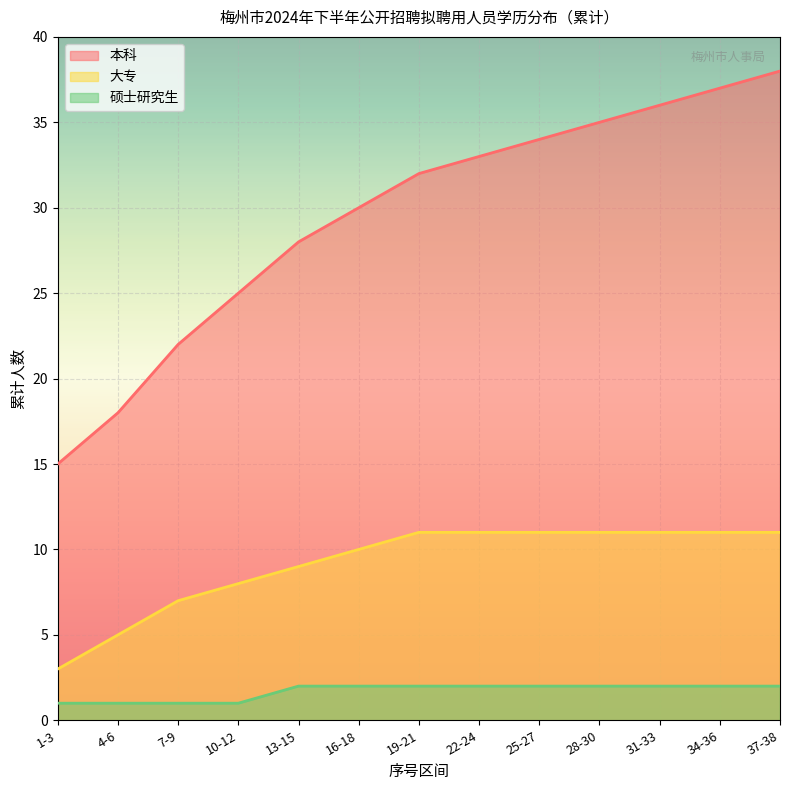

What is the difference between the maximum and second lowest values in the 本科 series?

20